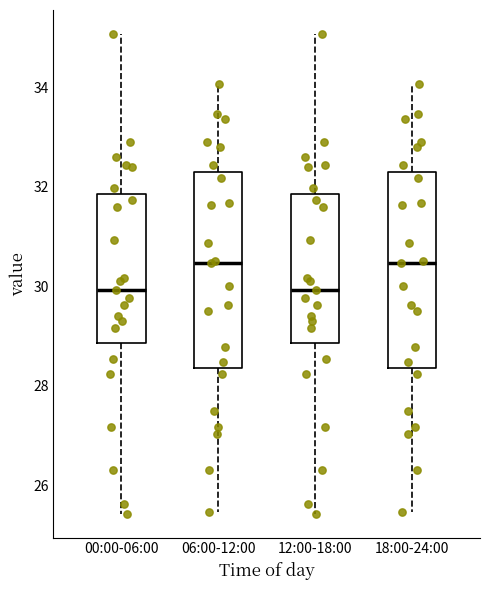

Reading left to right, transcribe this box plot: for each box, give where its median line is, the range the box spans, and where its two whiskers end, as read against the y-axis. The values are not printed on the chart, so give them approximately, as read against the axis.

00:00-06:00: median 30.0, box 28.8 to 31.8, whiskers 25.4 to 35.0
06:00-12:00: median 30.4, box 28.4 to 32.4, whiskers 25.4 to 34.0
12:00-18:00: median 30.0, box 28.8 to 31.8, whiskers 25.4 to 35.0
18:00-24:00: median 30.4, box 28.4 to 32.4, whiskers 25.4 to 34.0